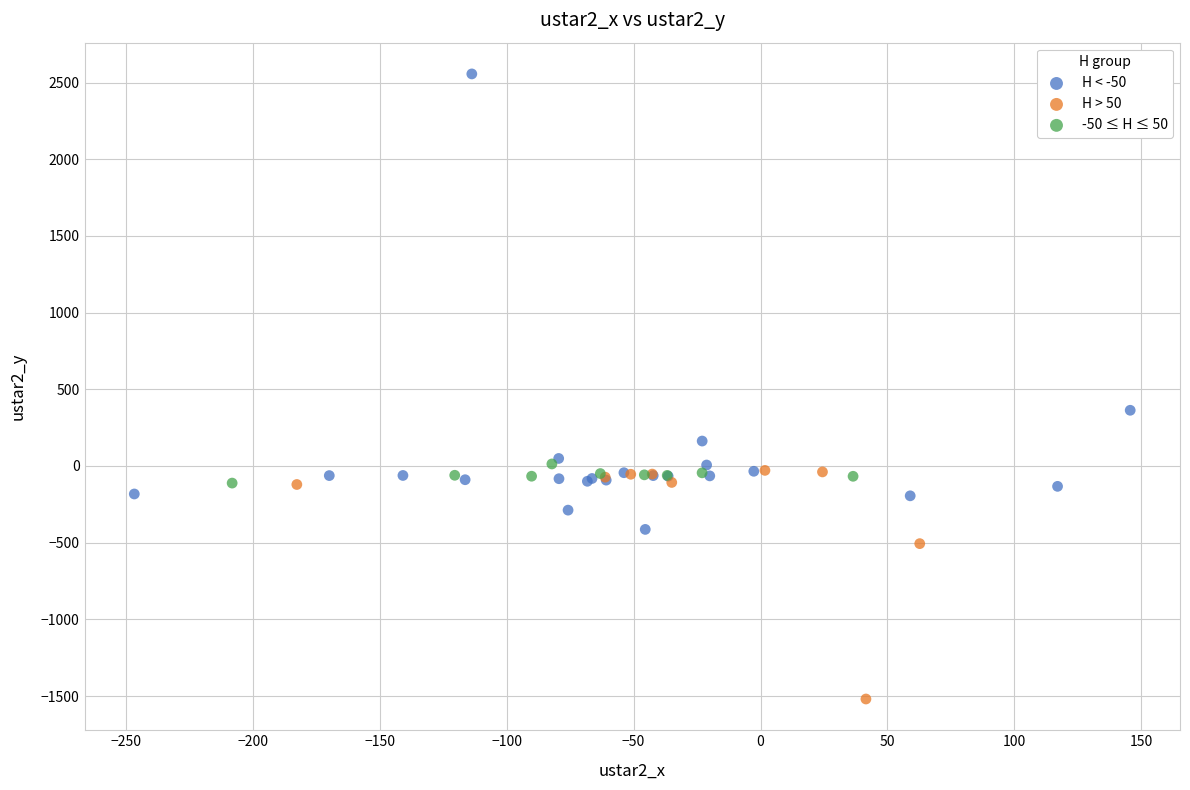

Which series contains the highest Y value?

H < -50